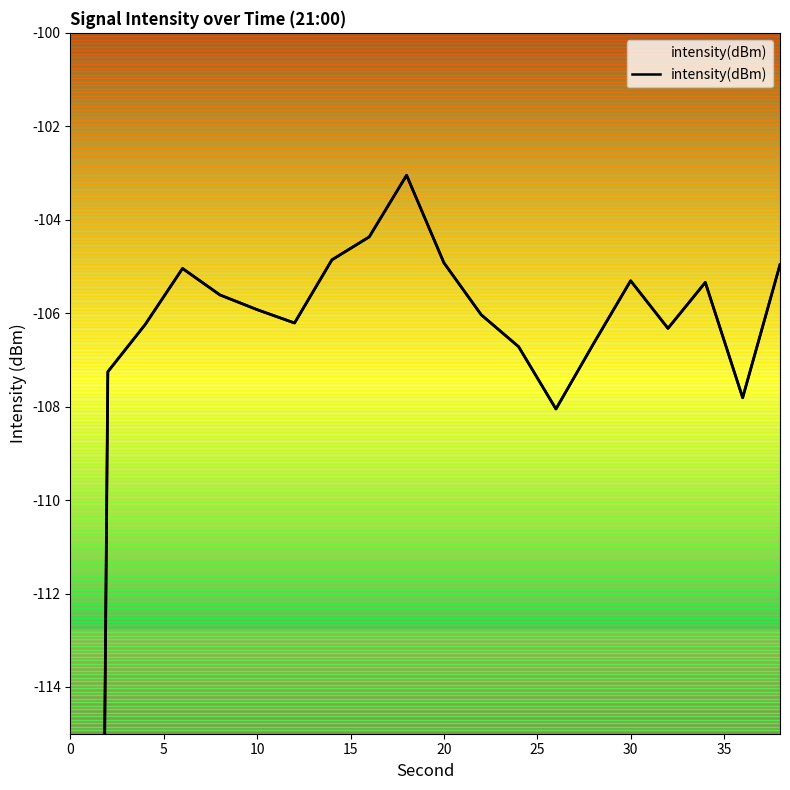

List the labels in order of value, smallest first.

0, 26, 36, 2, 24, 28, 32, 4, 12, 22, 10, 8, 34, 30, 6, 38, 20, 14, 16, 18